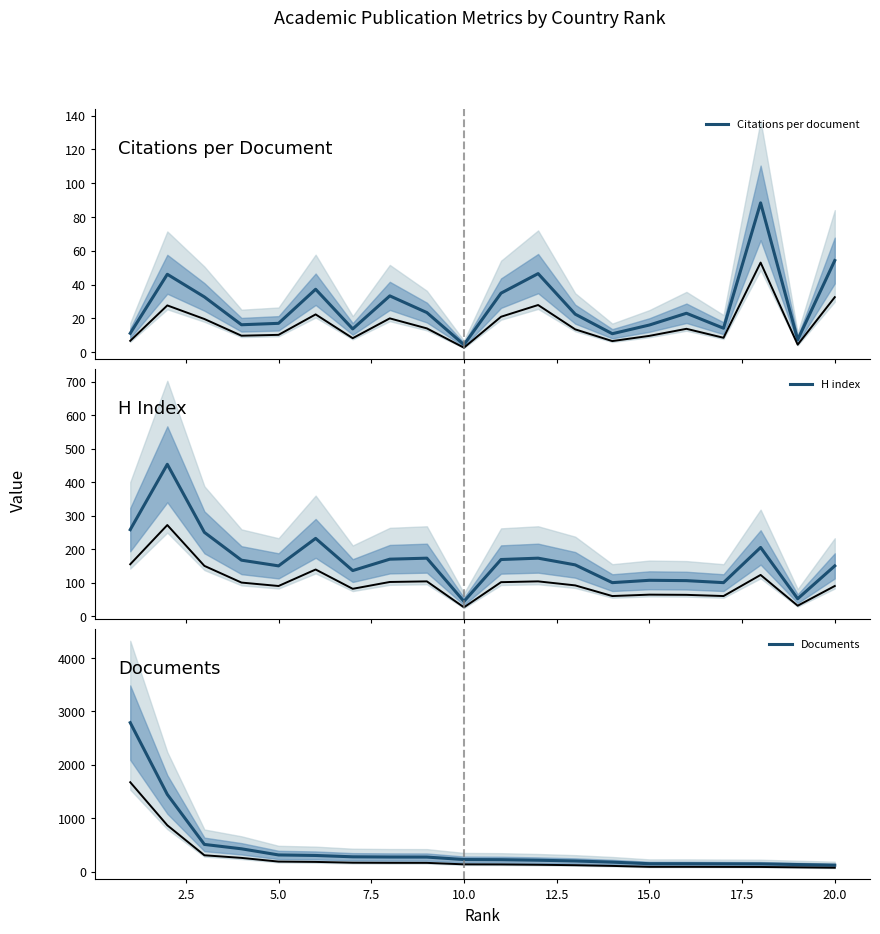

True or false: Citations per document and H index cross at least once.

False